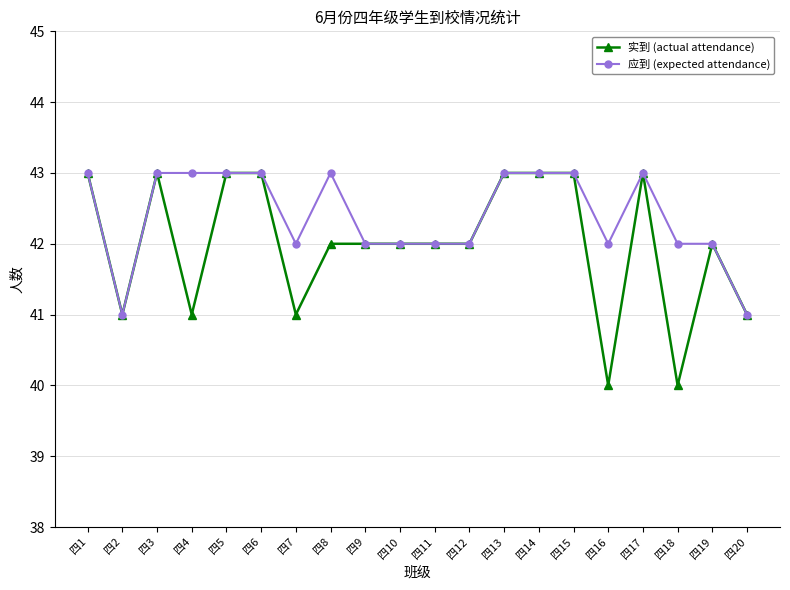

What is the value of the 实到 (actual attendance) point at the 3rd from the left?

43